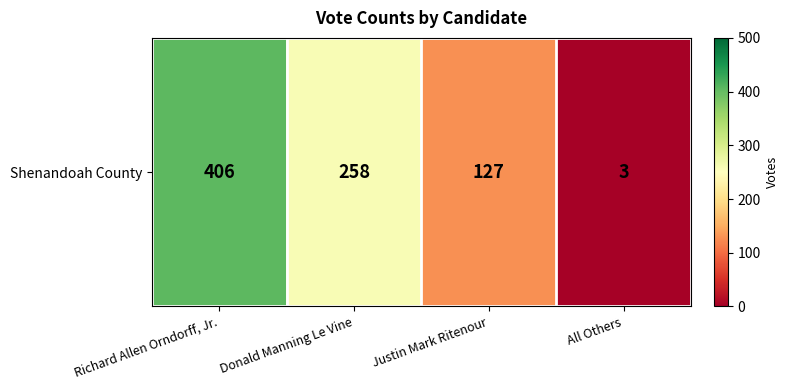

What is the sum of the values at Justin Mark Ritenour and Donald Manning Le Vine?

385